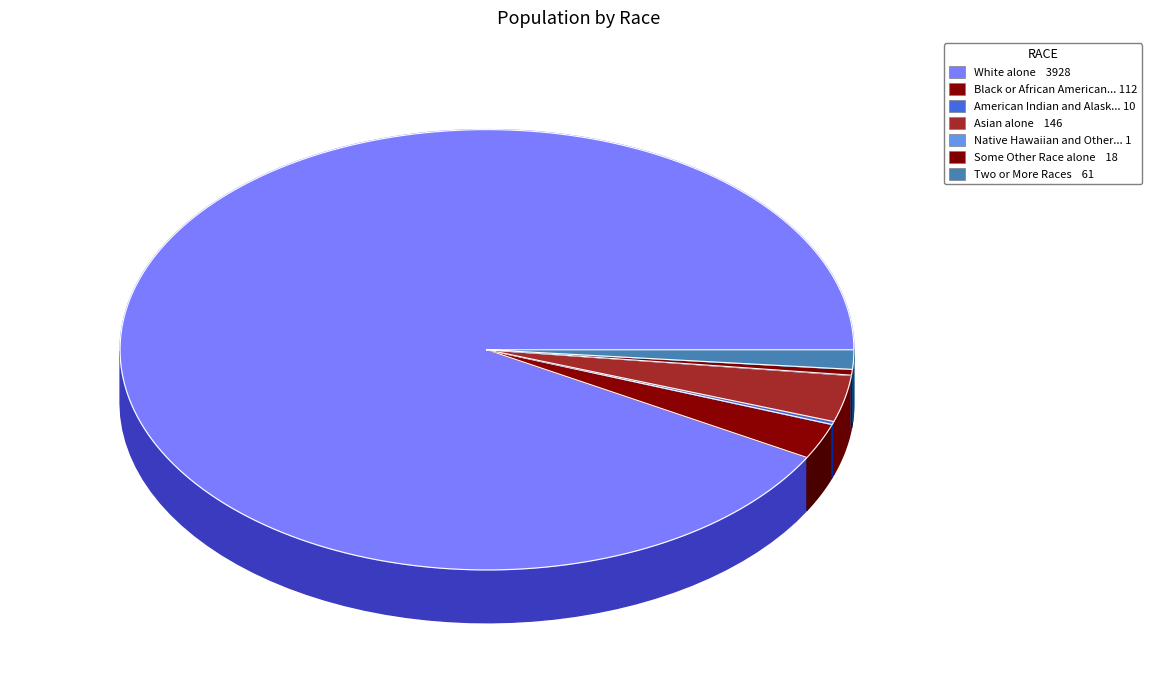

How many segments does this pie chart have?

7